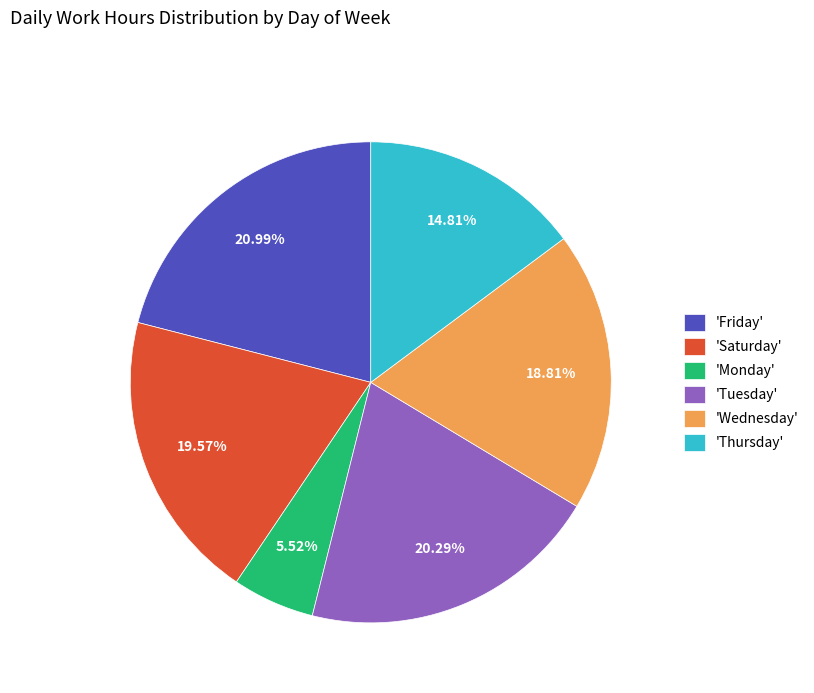

Do 'Monday' and 'Thursday' together represent more than half of the pie?

No